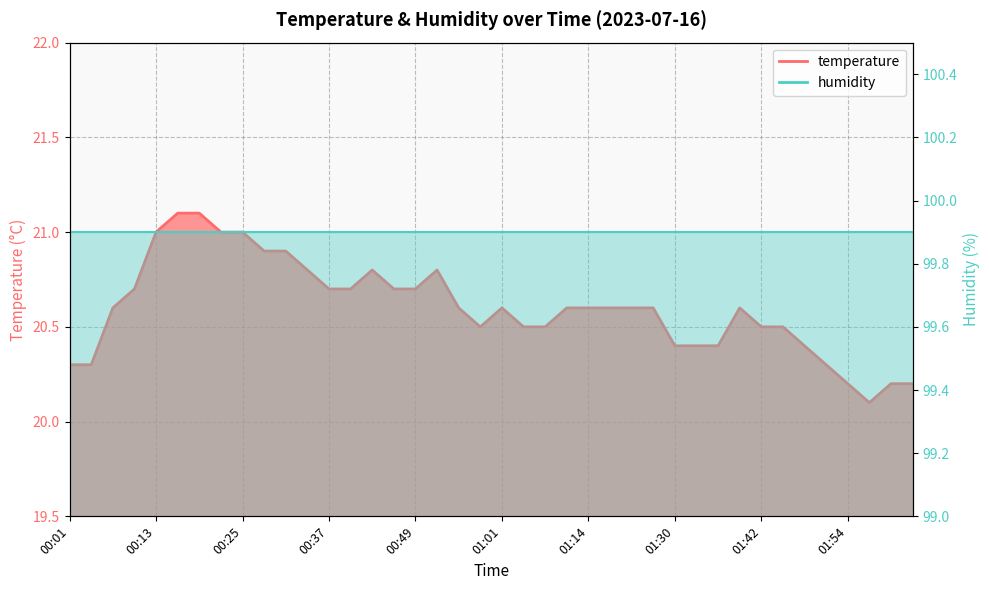

Count the values in the range 20 to 21.

38